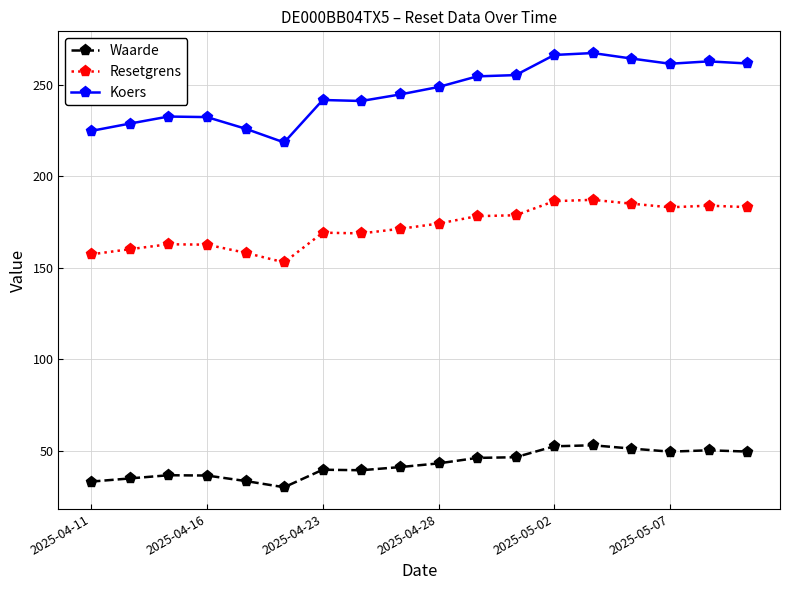

What is the sum of all Koers values?

4433.3